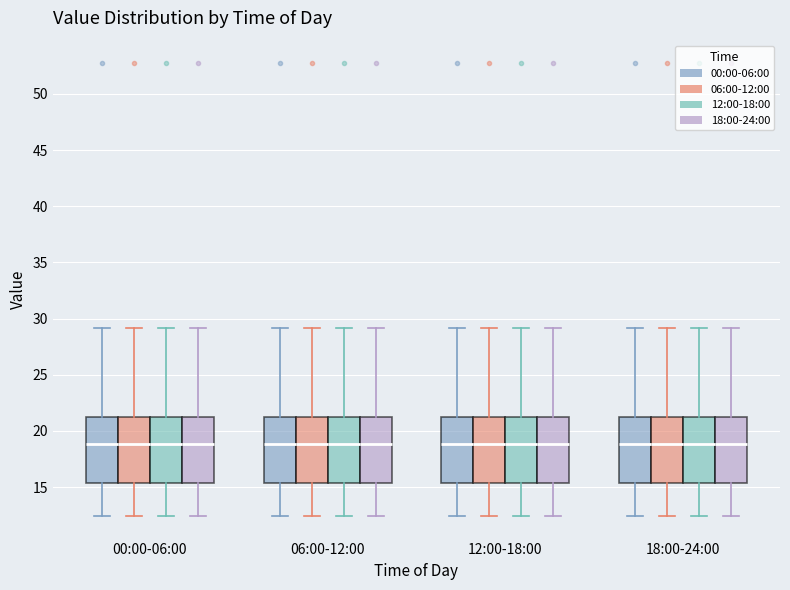

Reading left to right, read every box against the y-axis: the position of its median line, the range the box covers, and the ends of its whiskers. The values are not printed on the chart, so give them approximately, as read against the axis.

00:00-06:00 (00:00-06:00): median 19.0, box 15.5 to 21.5, whiskers 12.5 to 29.0
00:00-06:00 (06:00-12:00): median 19.0, box 15.5 to 21.5, whiskers 12.5 to 29.0
00:00-06:00 (12:00-18:00): median 19.0, box 15.5 to 21.5, whiskers 12.5 to 29.0
00:00-06:00 (18:00-24:00): median 19.0, box 15.5 to 21.5, whiskers 12.5 to 29.0
06:00-12:00 (00:00-06:00): median 19.0, box 15.5 to 21.5, whiskers 12.5 to 29.0
06:00-12:00 (06:00-12:00): median 19.0, box 15.5 to 21.5, whiskers 12.5 to 29.0
06:00-12:00 (12:00-18:00): median 19.0, box 15.5 to 21.5, whiskers 12.5 to 29.0
06:00-12:00 (18:00-24:00): median 19.0, box 15.5 to 21.5, whiskers 12.5 to 29.0
12:00-18:00 (00:00-06:00): median 19.0, box 15.5 to 21.5, whiskers 12.5 to 29.0
12:00-18:00 (06:00-12:00): median 19.0, box 15.5 to 21.5, whiskers 12.5 to 29.0
12:00-18:00 (12:00-18:00): median 19.0, box 15.5 to 21.5, whiskers 12.5 to 29.0
12:00-18:00 (18:00-24:00): median 19.0, box 15.5 to 21.5, whiskers 12.5 to 29.0
18:00-24:00 (00:00-06:00): median 19.0, box 15.5 to 21.5, whiskers 12.5 to 29.0
18:00-24:00 (06:00-12:00): median 19.0, box 15.5 to 21.5, whiskers 12.5 to 29.0
18:00-24:00 (12:00-18:00): median 19.0, box 15.5 to 21.5, whiskers 12.5 to 29.0
18:00-24:00 (18:00-24:00): median 19.0, box 15.5 to 21.5, whiskers 12.5 to 29.0